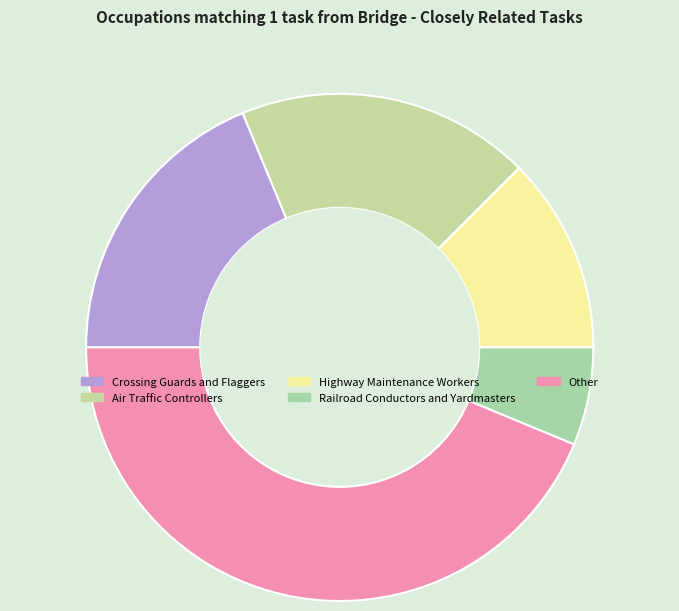

How many slices are in this pie chart?

5